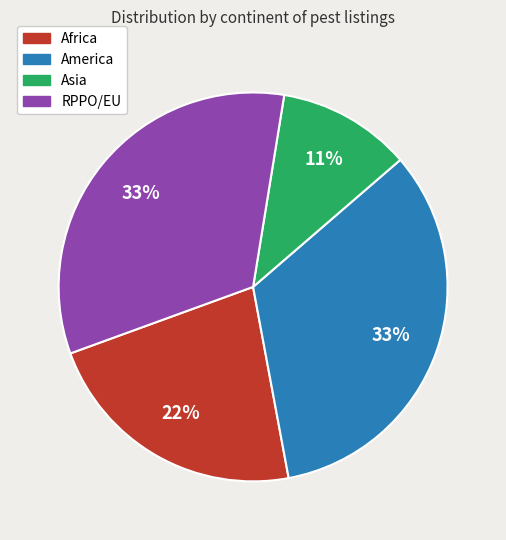

How many segments does this pie chart have?

4